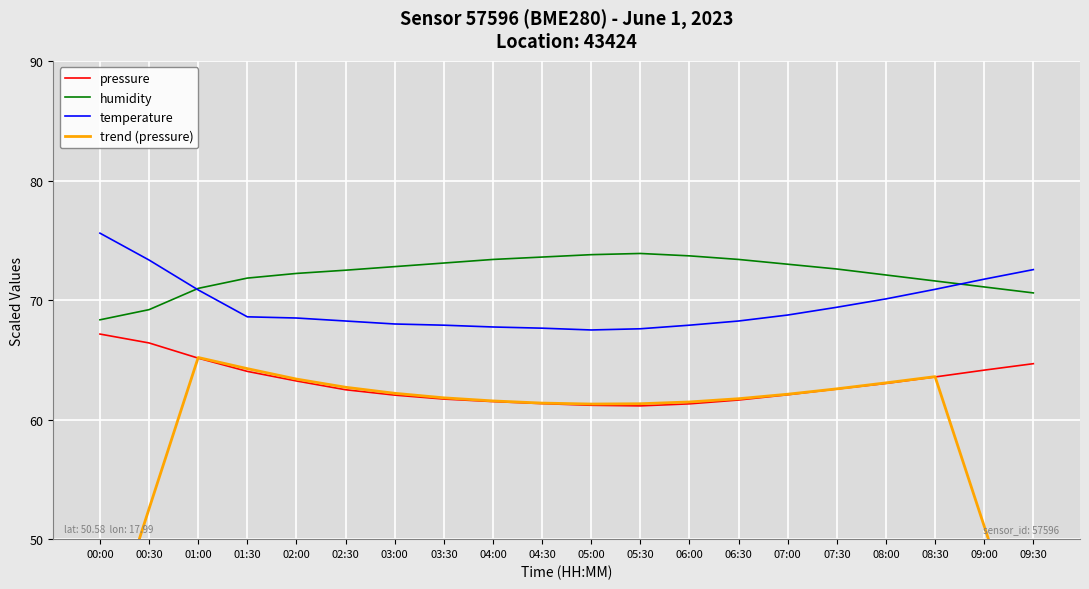

What is the value of the humidity point at the 18th from the left?

71.6